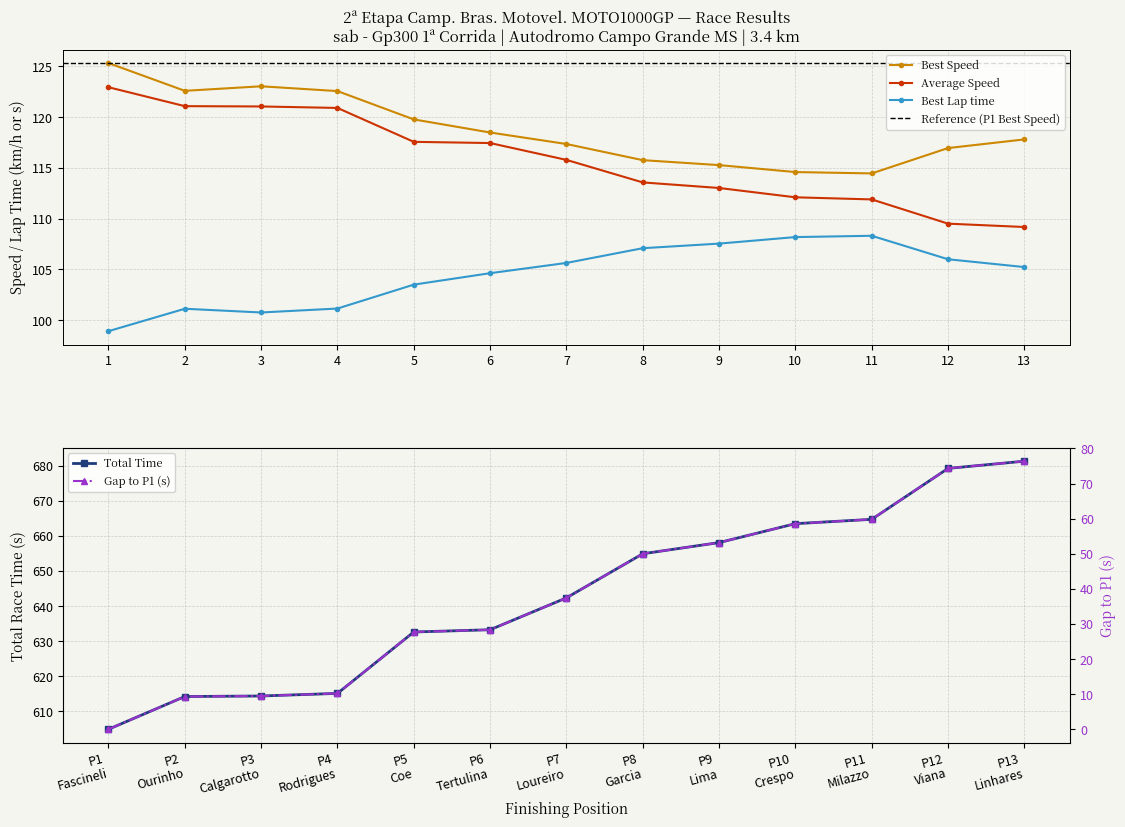

What is the minimum value for Best Speed?

114.4